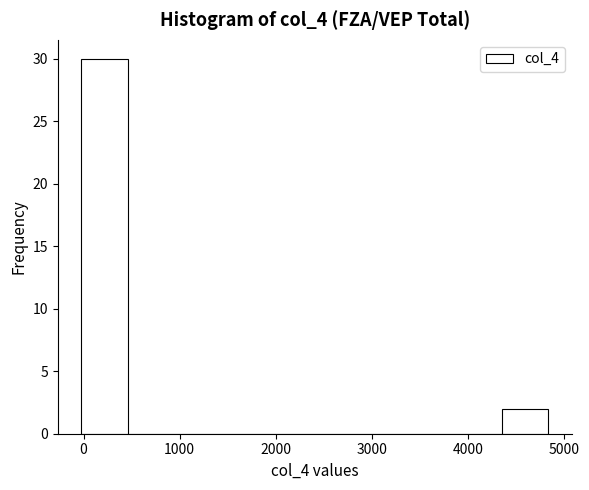

How tall is the bar that spans 0 to 500 on the x-axis? Neither the bar edges nor the heights are printed on the chart, so give them approximately, as read against the axes.

30